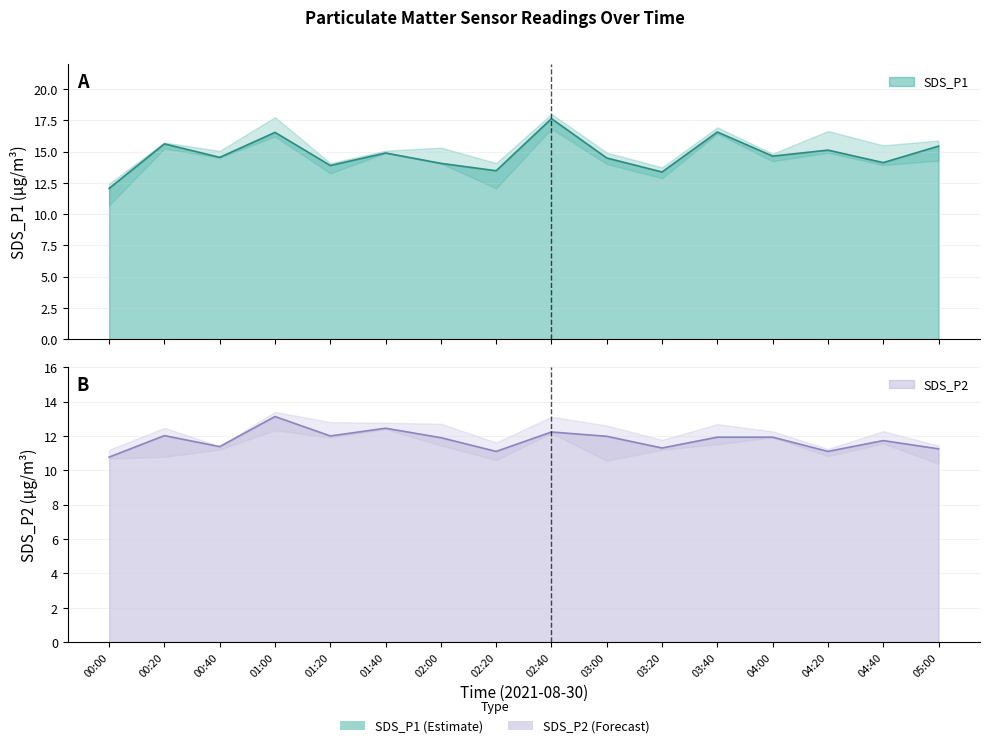

How many interior local valleys does the SDS_P1 series have?

6